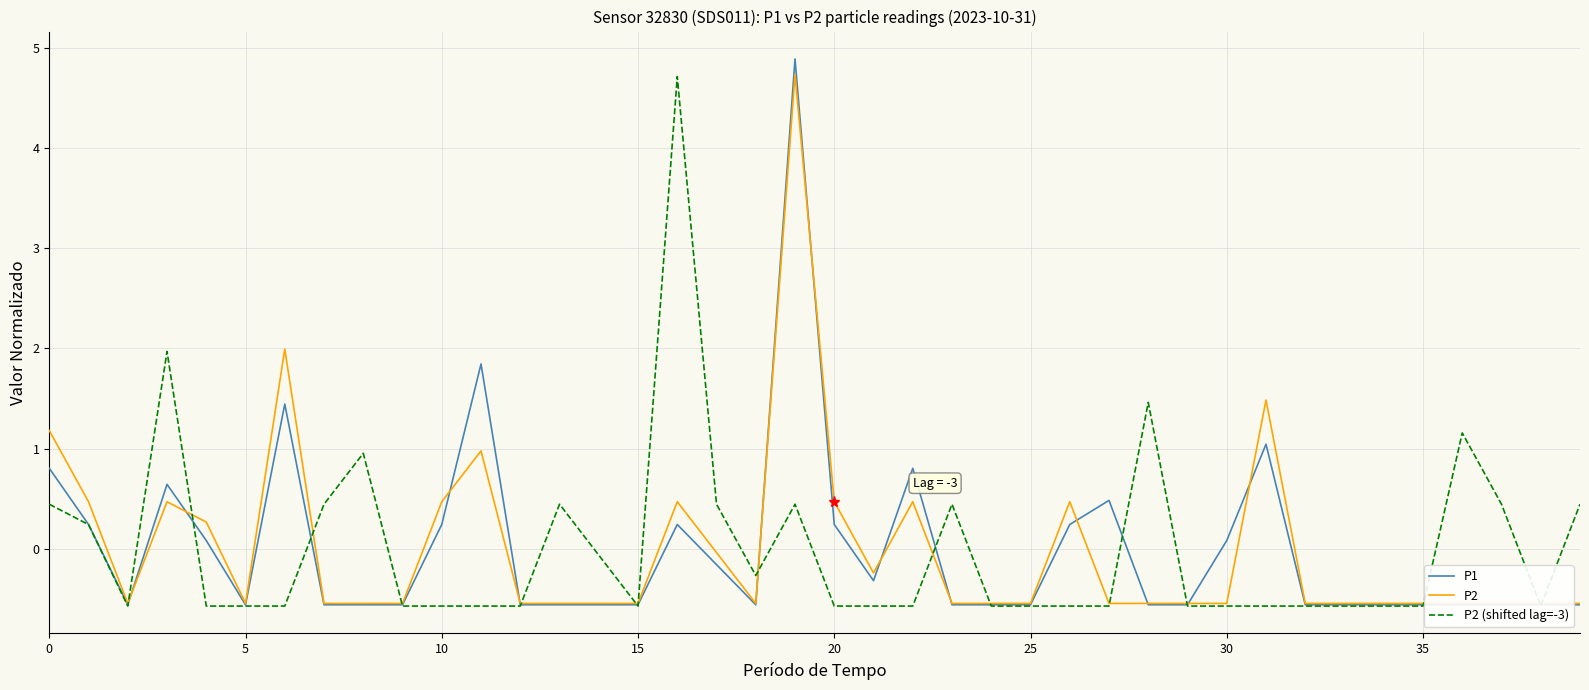

The value of P2 (shifted lag=-3) at 11 is -0.6. True or false?

True